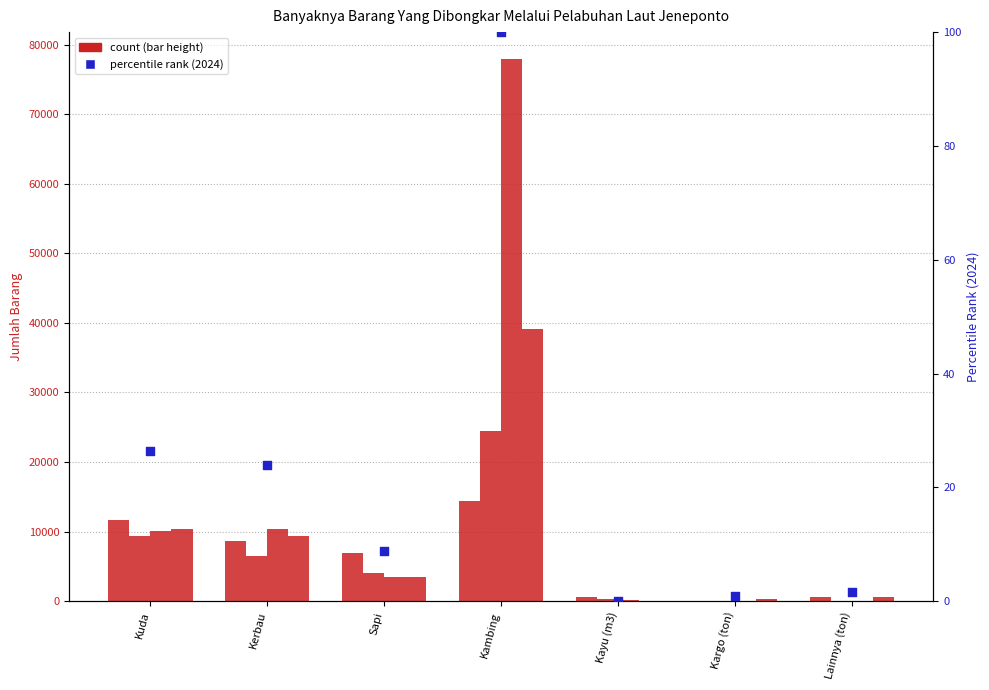

What is the change in value from Kargo (ton) to Lainnya (ton)?

+0.8